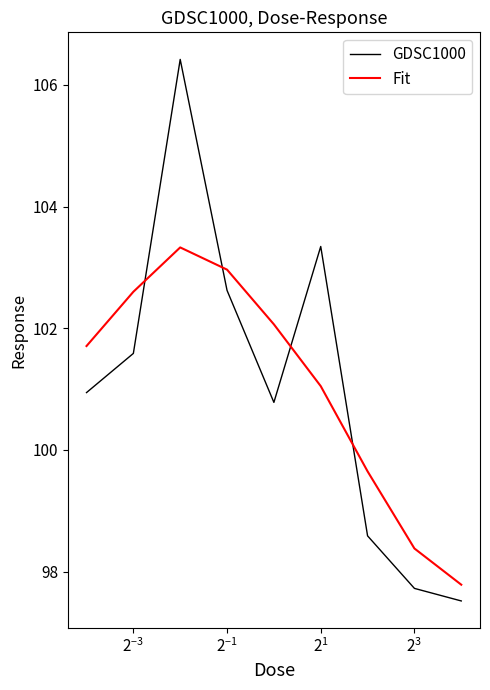

What is the maximum value for Fit?

103.3